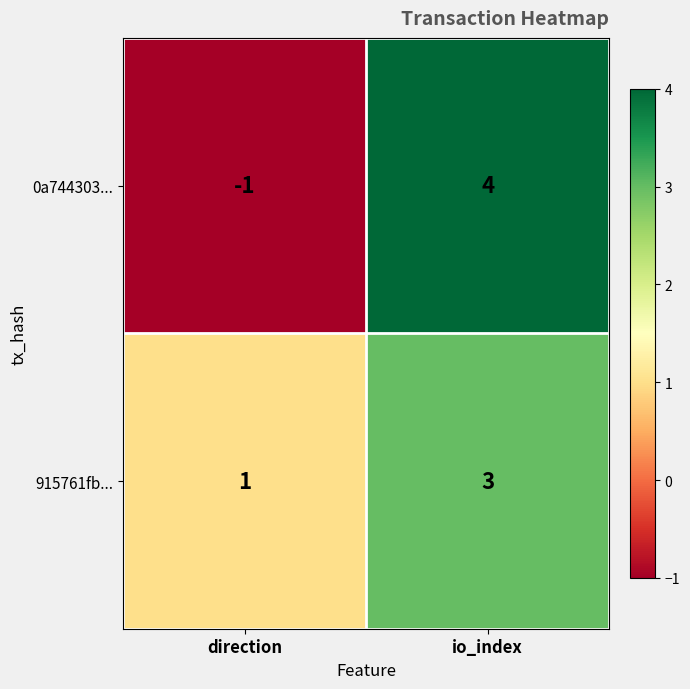

List the series in order of their overall mean, highest first.

915761fb..., 0a744303...